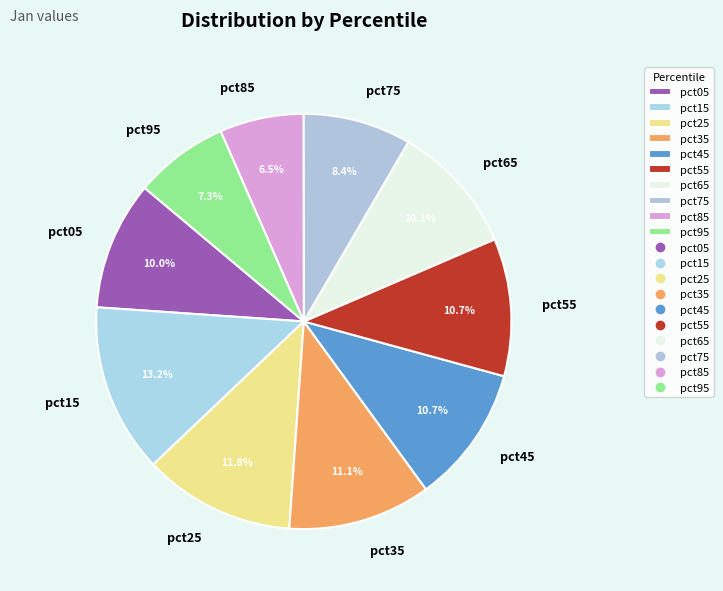

Which slice is the smallest?

pct85